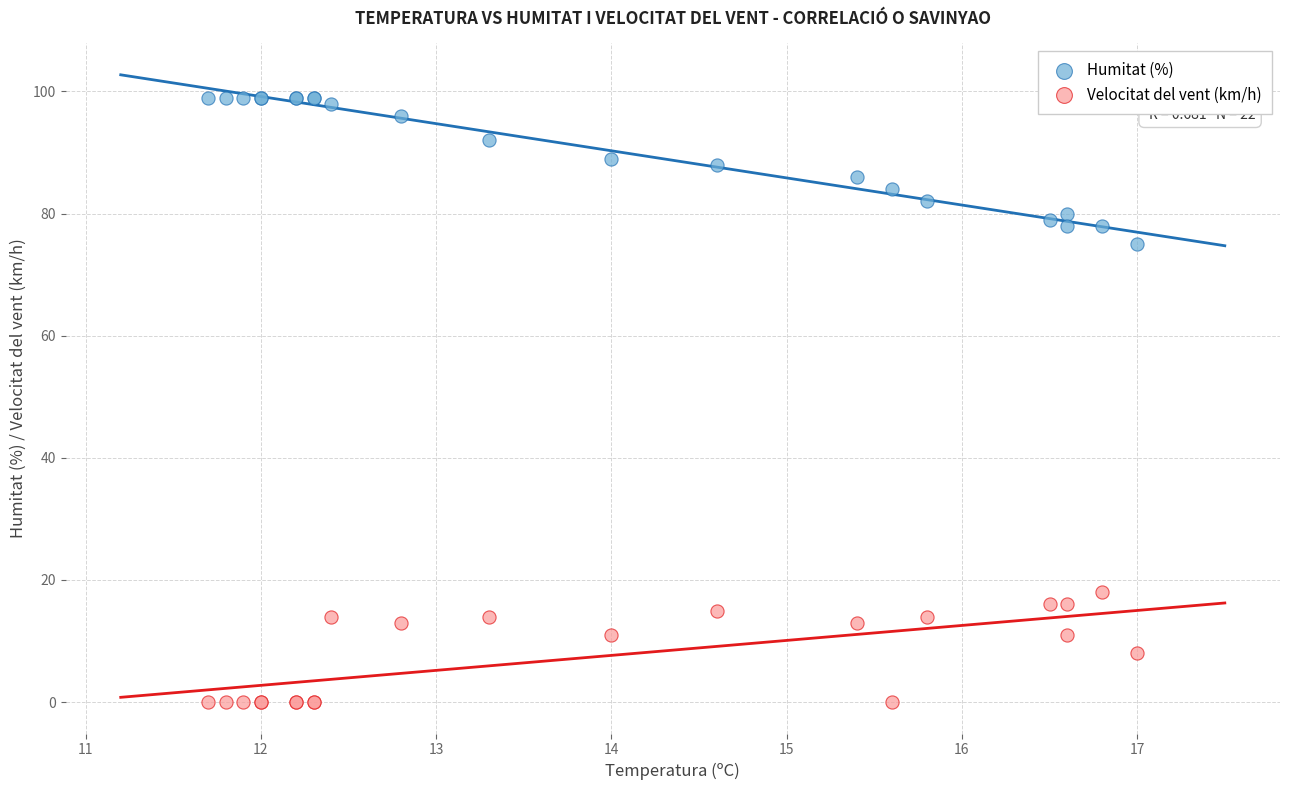

Which series has the widest spread of Y values?

Humitat (%)